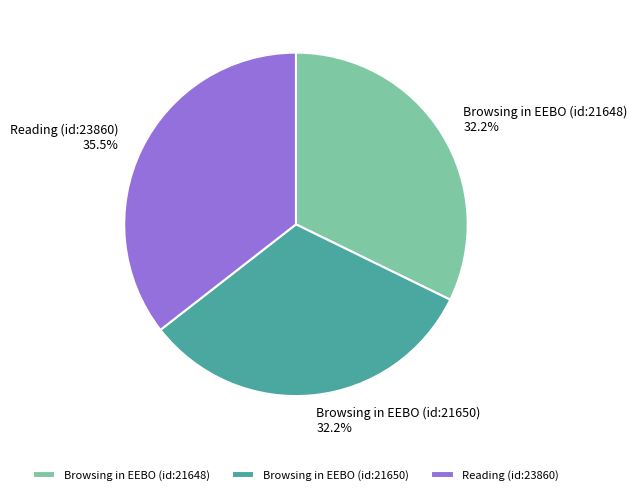

Does Browsing in EEBO (id:21650) account for over 50% of the chart?

No